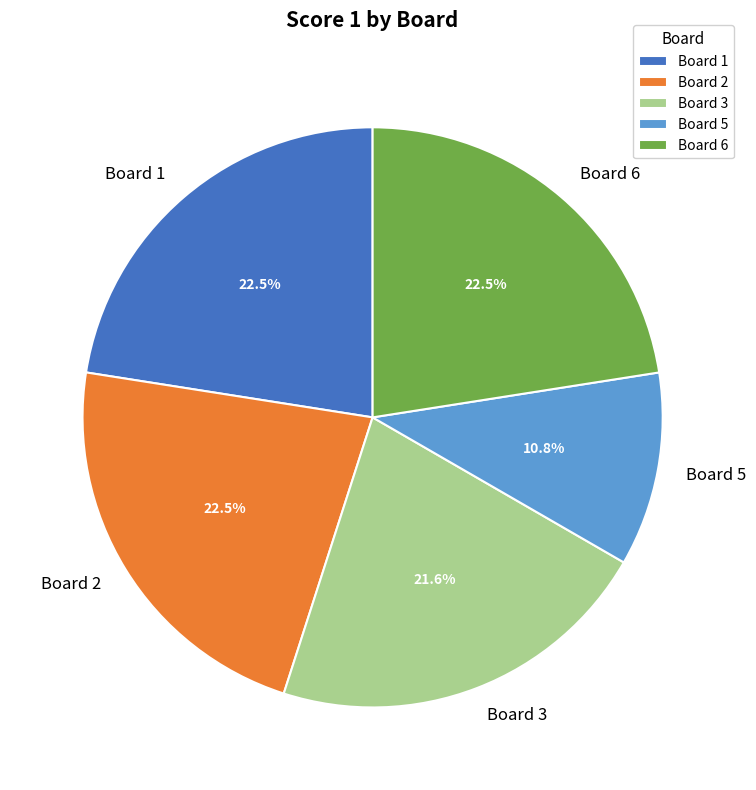

Which has a higher value, Board 6 or Board 3?

Board 6